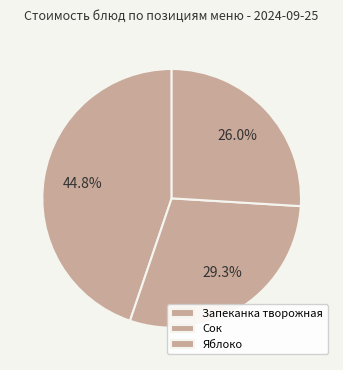

How many slices are in this pie chart?

3